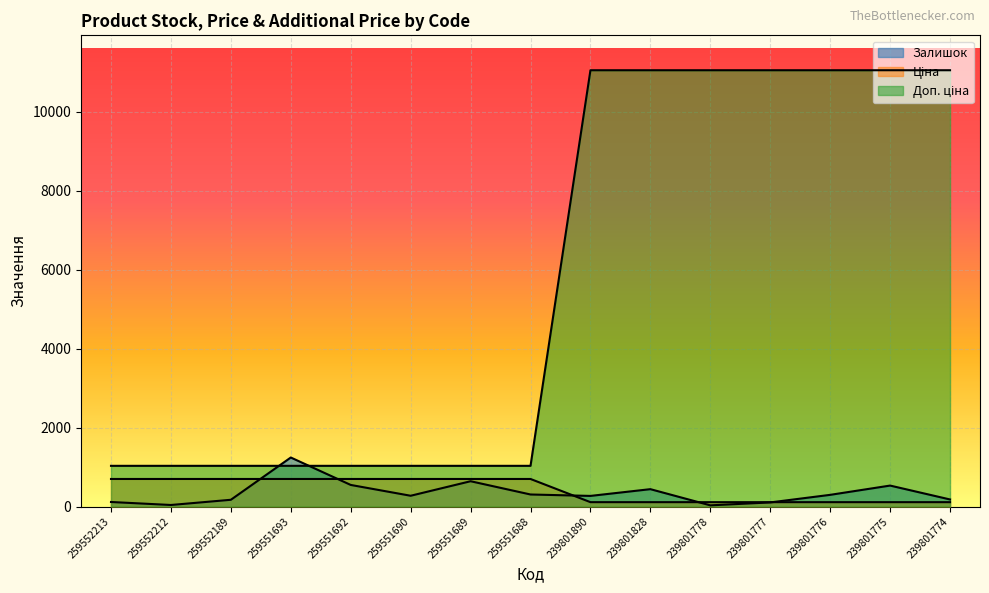

Between 239801828 and 239801776, which is larger?

239801828